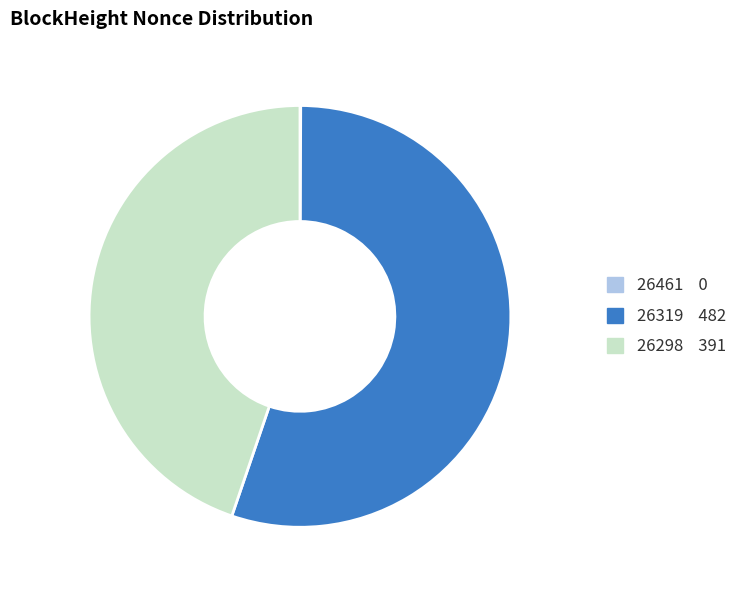

Does 26298 represent more than half of the total?

No